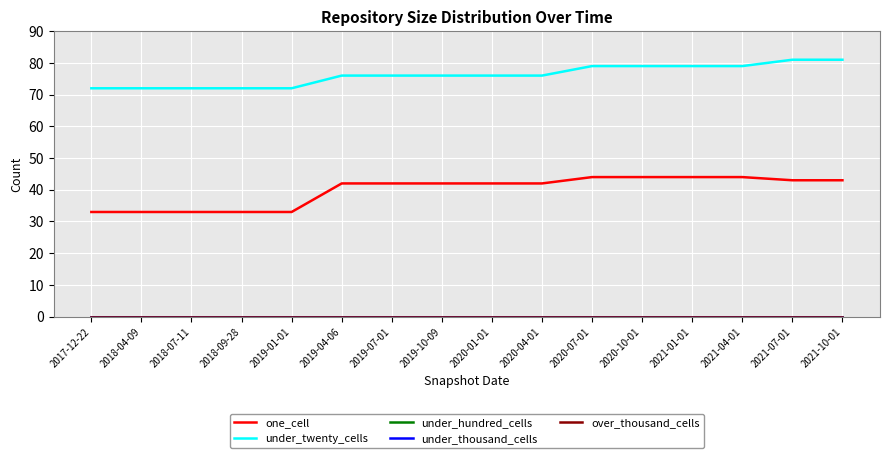

Is this an area chart (filled region under the line)?

No